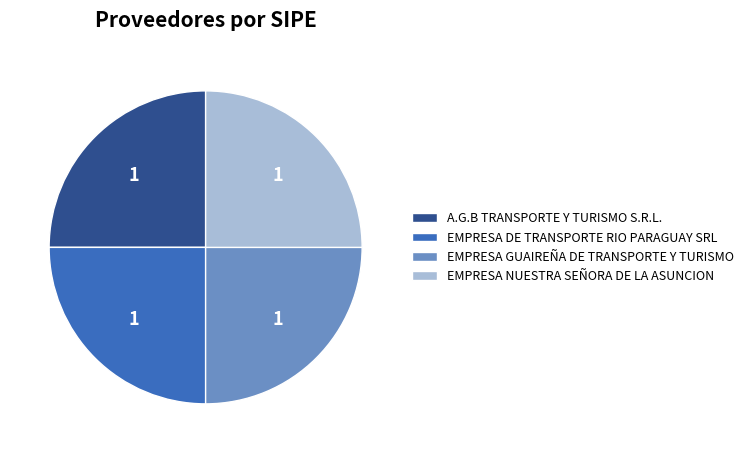

Approximately how many times larger is the value at A.G.B TRANSPORTE Y TURISMO S.R.L. compared to EMPRESA NUESTRA SEÑORA DE LA ASUNCION?

1.0